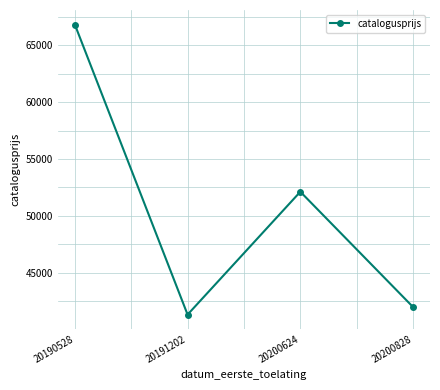

What is the sum of the values at 20190528 and 20191202?

108140